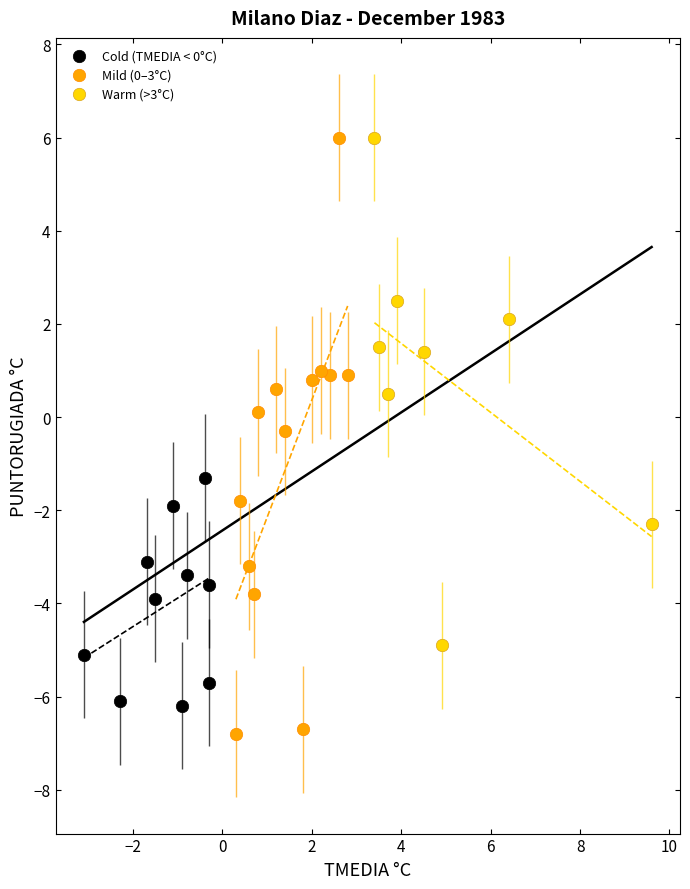

Which series has the widest spread of Y values?

Mild (0–3°C)